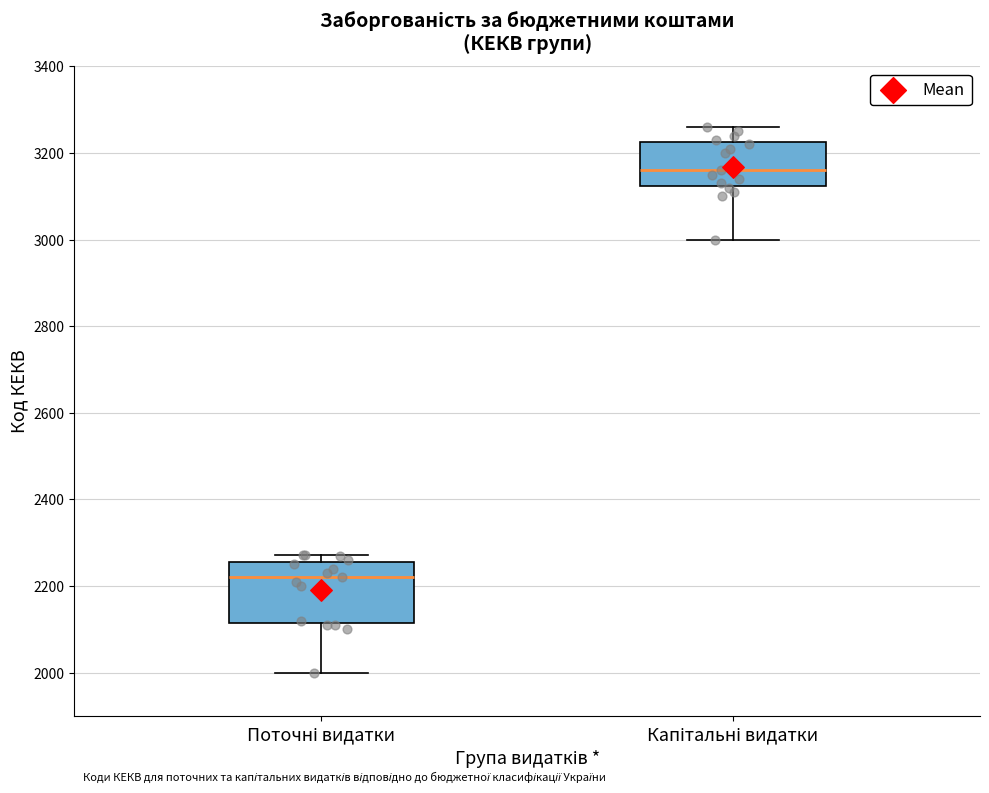

Reading left to right, read every box against the y-axis: the position of its median line, the range the box covers, and the ends of its whiskers. The values are not printed on the chart, so give them approximately, as read against the axis.

Поточні видатки: median 2220, box 2120 to 2260, whiskers 2000 to 2280
Капітальні видатки: median 3160, box 3120 to 3220, whiskers 3000 to 3260